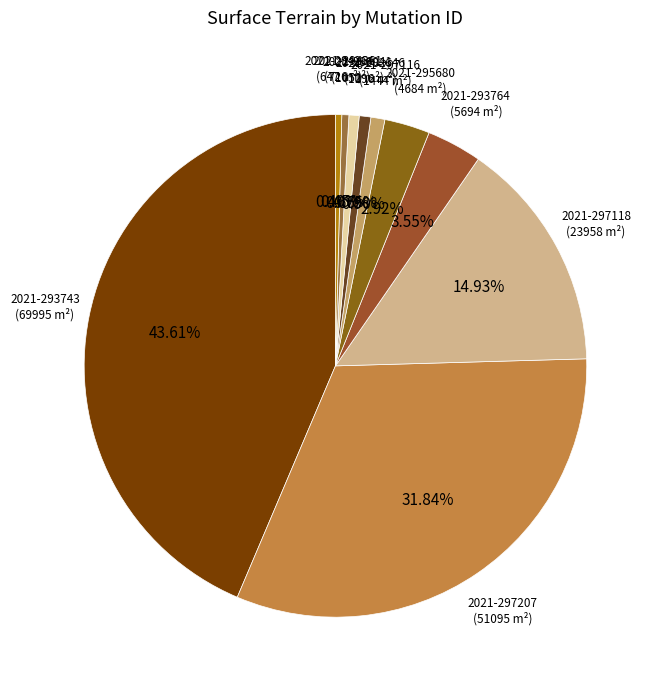

To the nearest percent, what is the average slice percentage?

10%